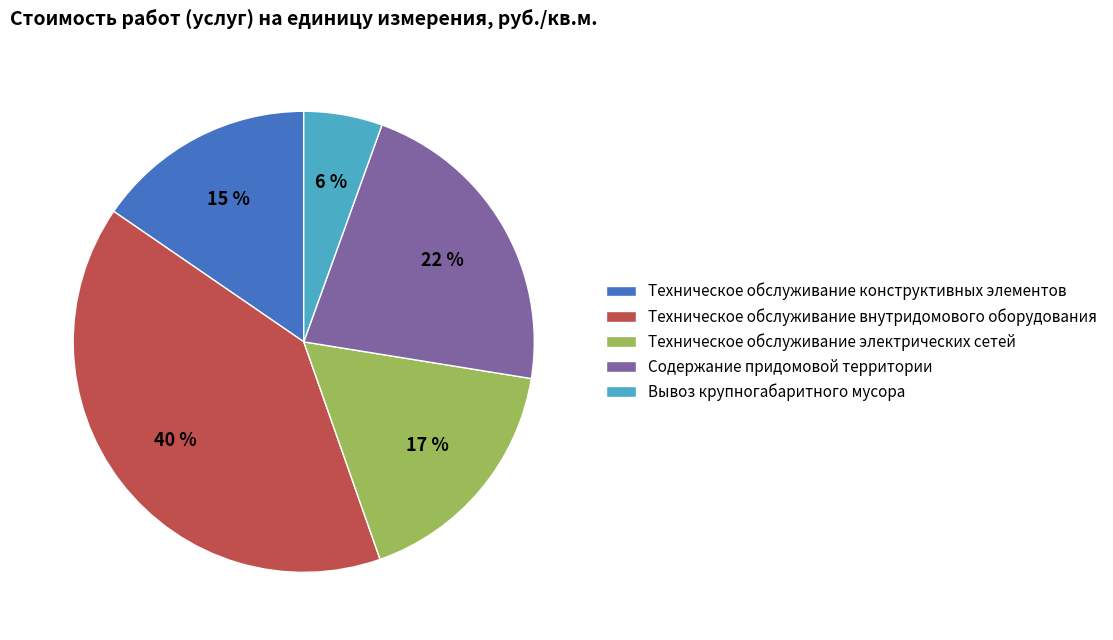

To the nearest percent, what is the combined percentage of Вывоз крупногабаритного мусора and Содержание придомовой территории?

28%